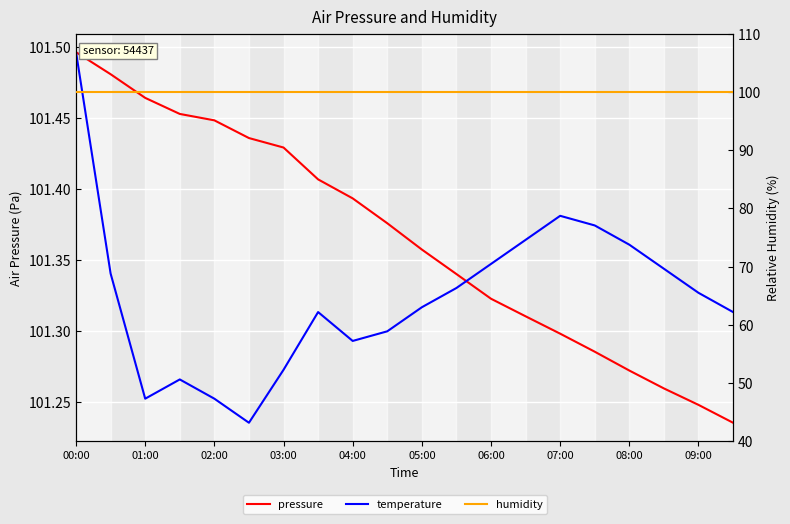

What is the difference between the maximum and second lowest values in the temperature series?

0.2